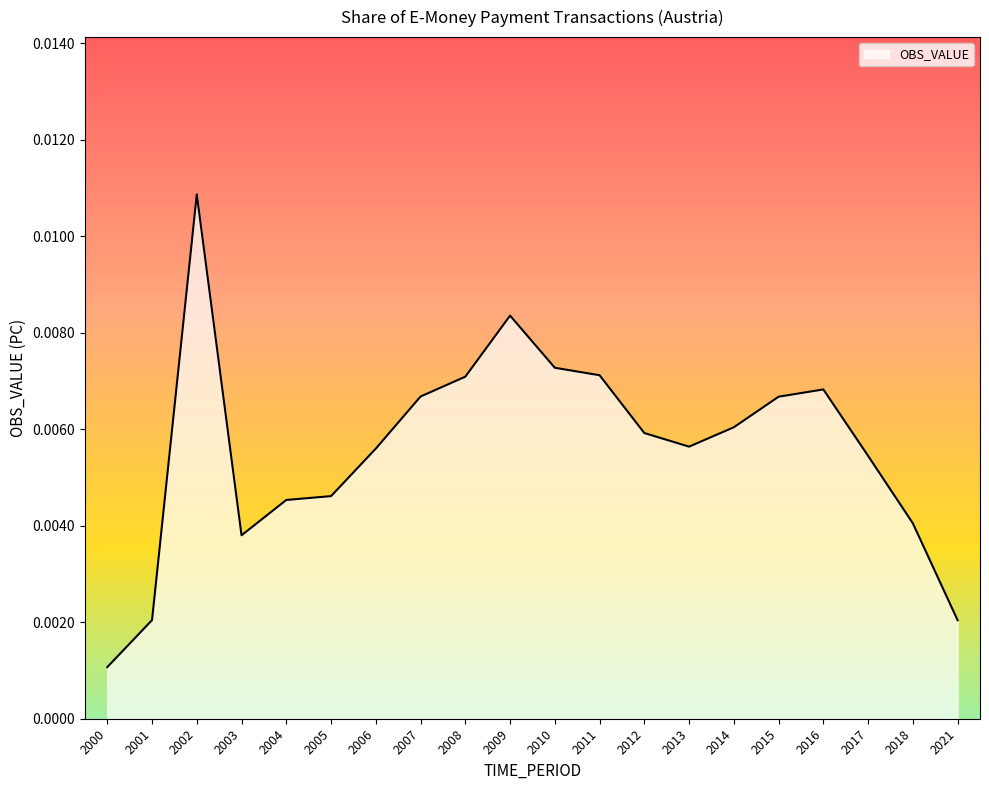

At which category does the chart reach its peak across all series?

2002